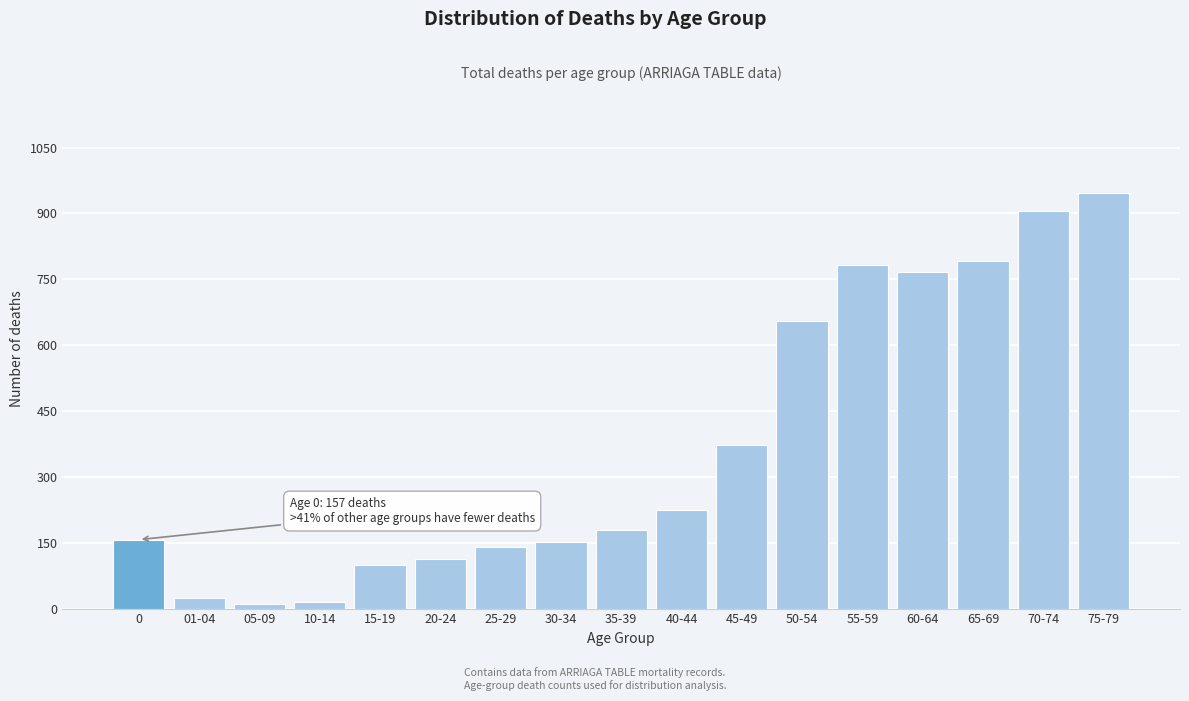

Reading left to right, extract all data points from this chart.

157	24	11	16	99	112	140	151	178	225	372	656	782	767	791	906	947